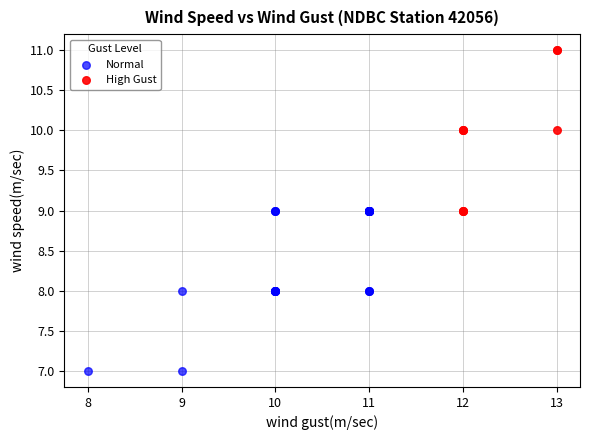

Which series contains the lowest Y value?

Normal